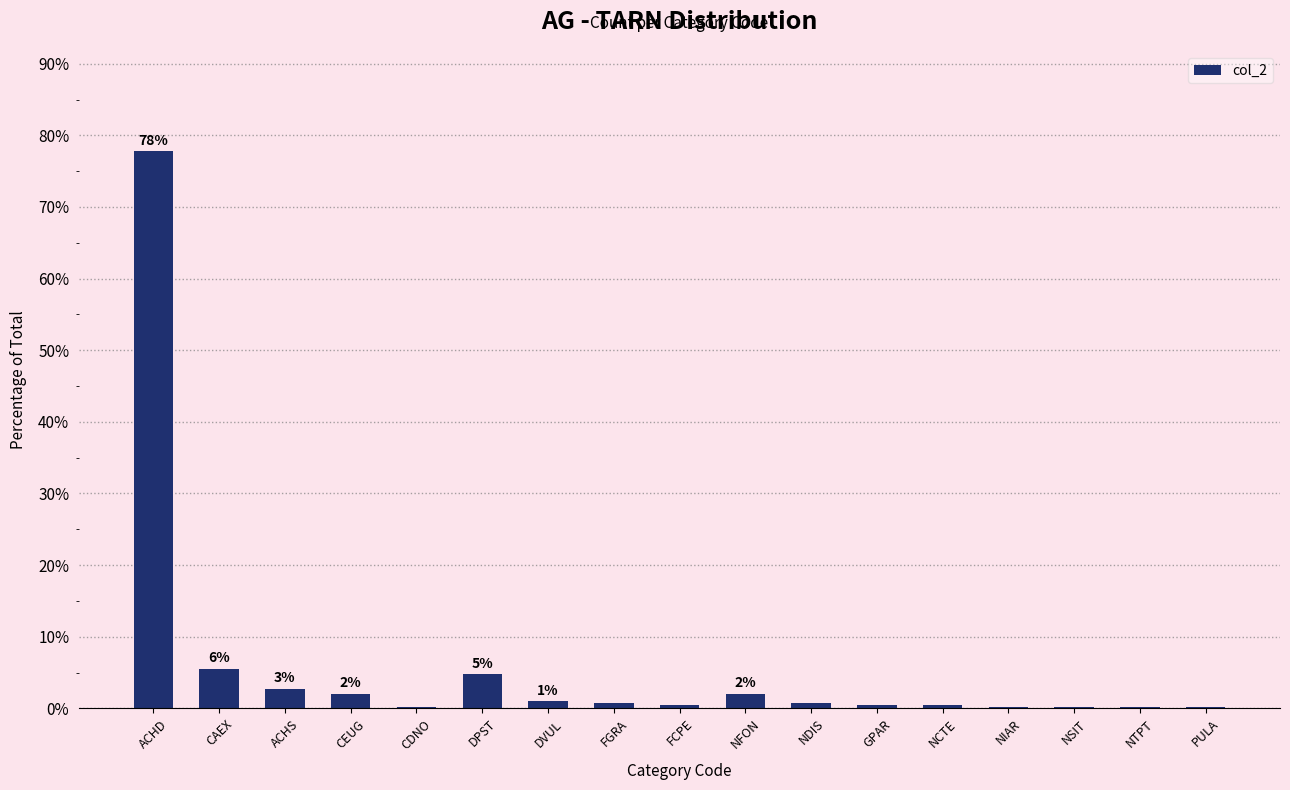

What is the ratio of the value at ACHD to the value at CEUG?

38.9